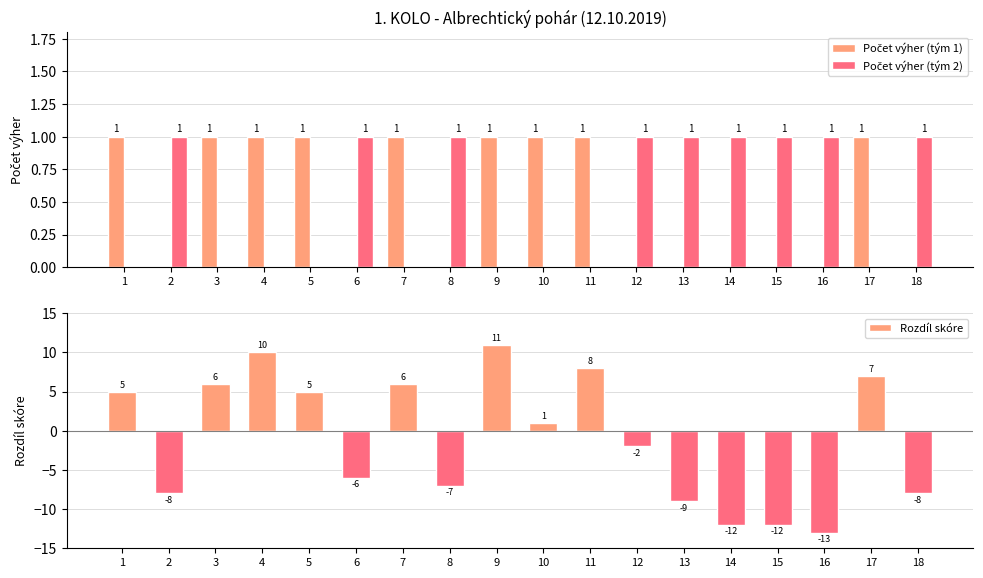

How many data points in Počet výher (tým 1) are less than 1?

9